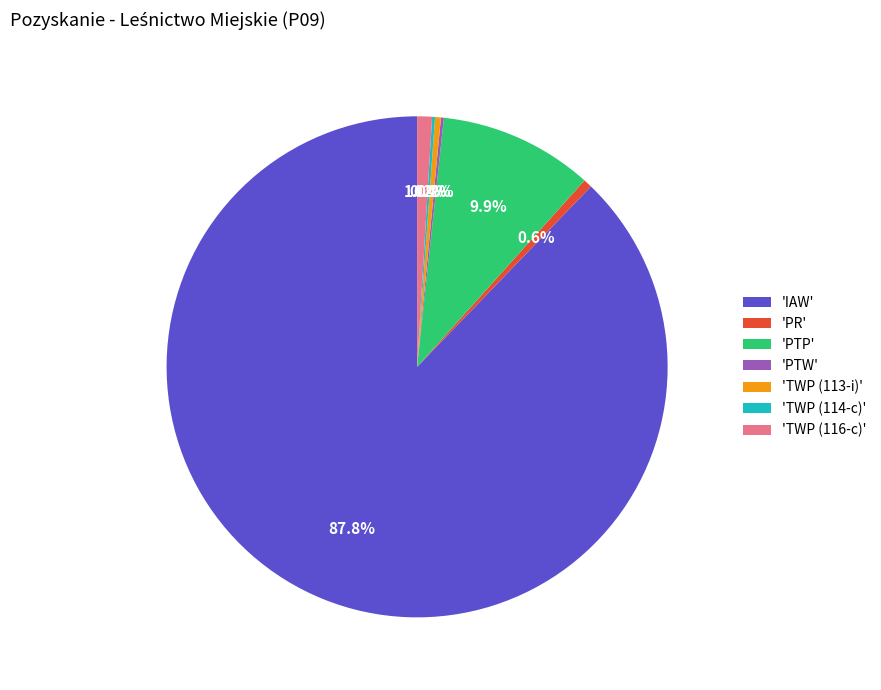

Is there a majority slice in this chart?

Yes